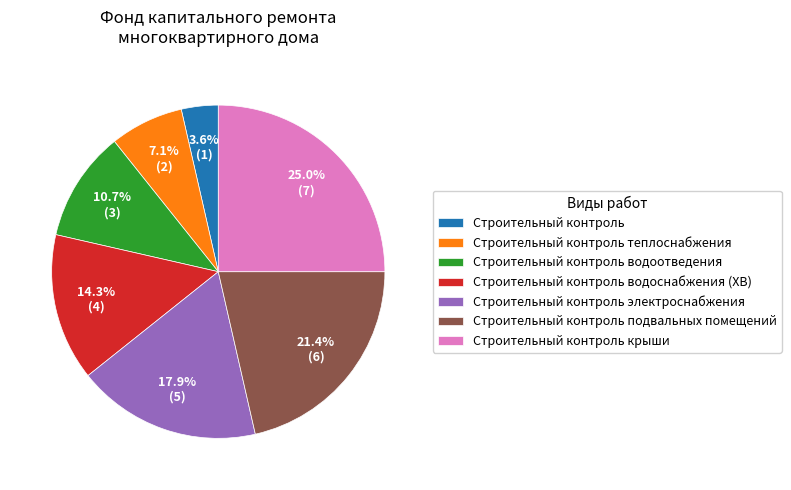

Is Строительный контроль подвальных помещений the majority of the pie?

No